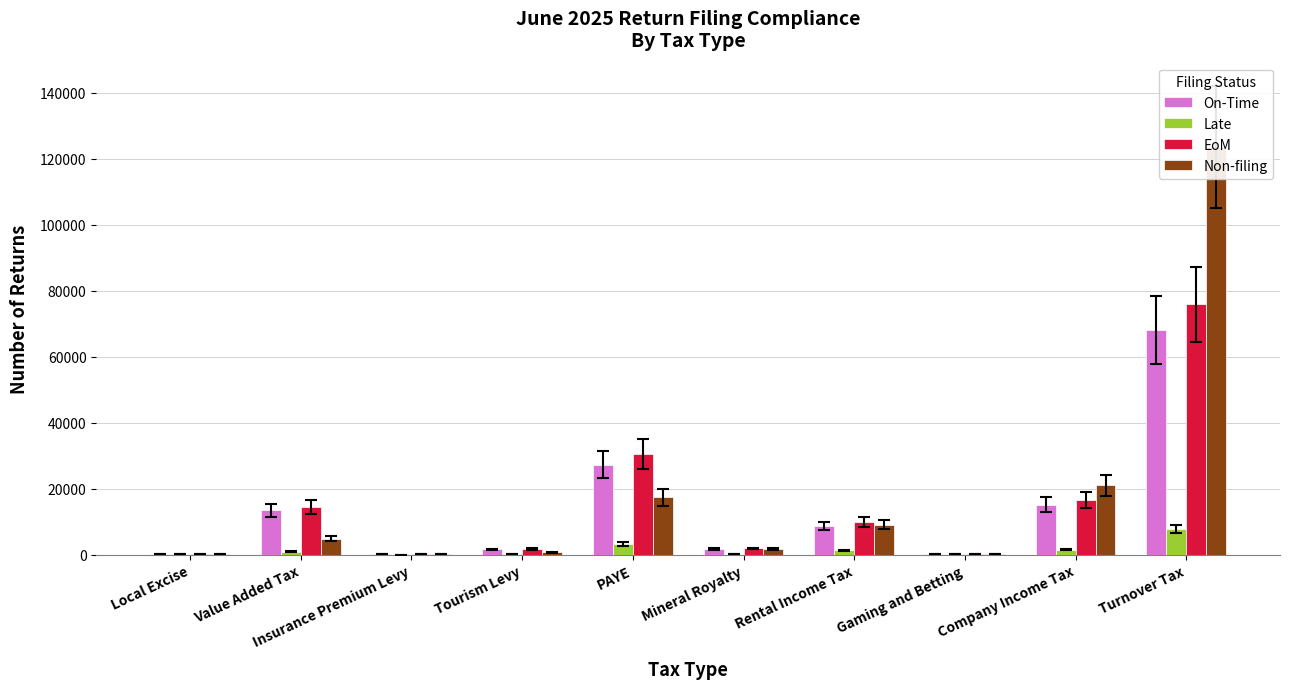

Rank the series at Insurance Premium Levy from lowest to highest value.

Late, Non-filing, On-Time, EoM